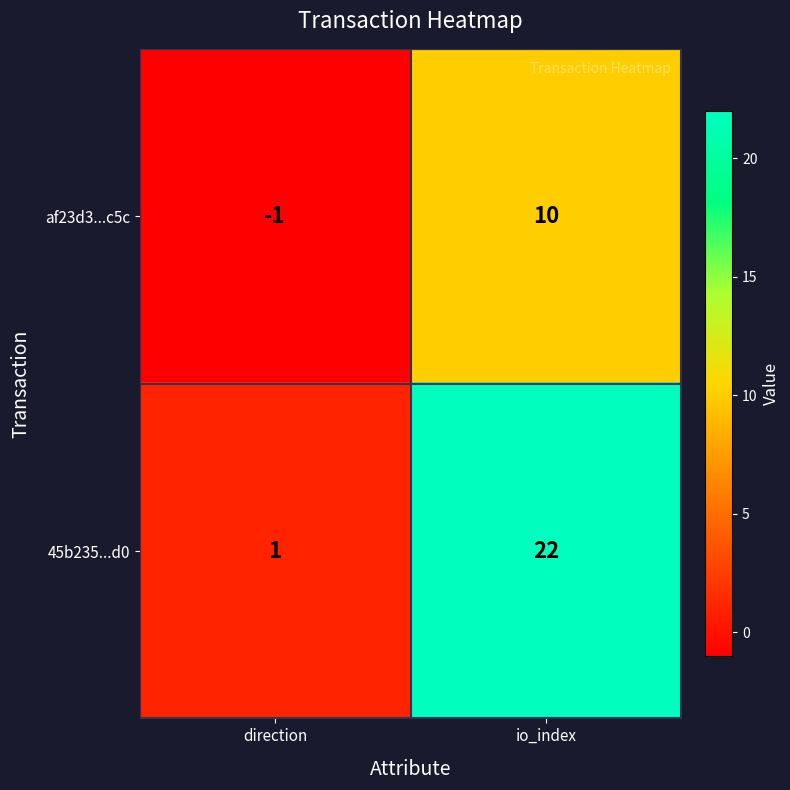

Reading left to right, list all the values displayed in this chart.

af23d3...c5c: direction=-1	io_index=10
45b235...d0: direction=1	io_index=22